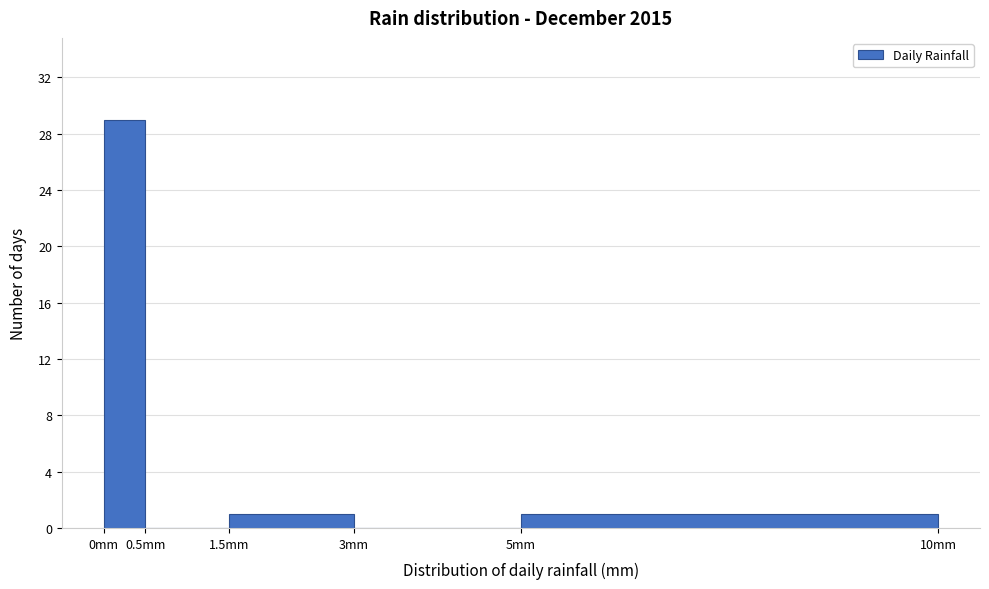

Reading left to right, list every bar in this chart as the range it spans on the x-axis followed by its height. The values are not printed on the chart, so give them approximately, as read against the axis.

0.0 to 0.5: 29
0.5 to 1.5: 0
1.5 to 3.0: 1
3.0 to 5.0: 0
5.0 to 10.0: 1